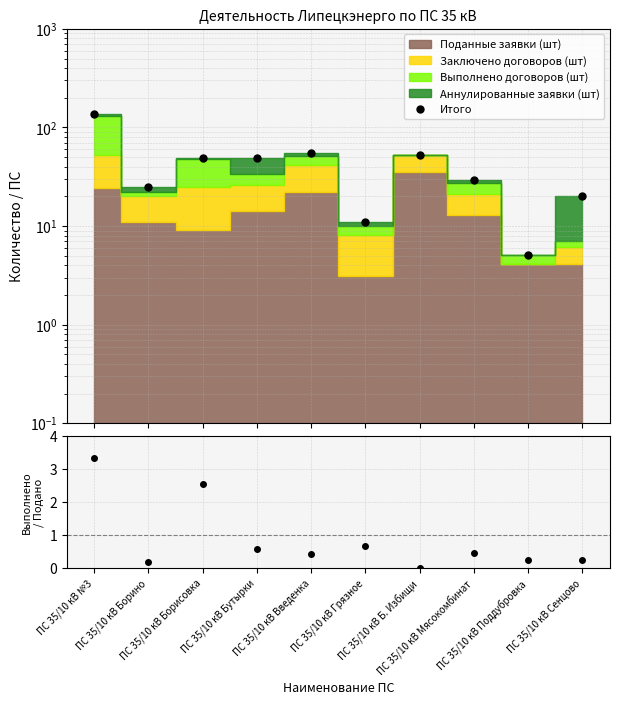

The chart shows a value of 49.1 at ПС 35/10 кВ Бутырки. True or false?

True